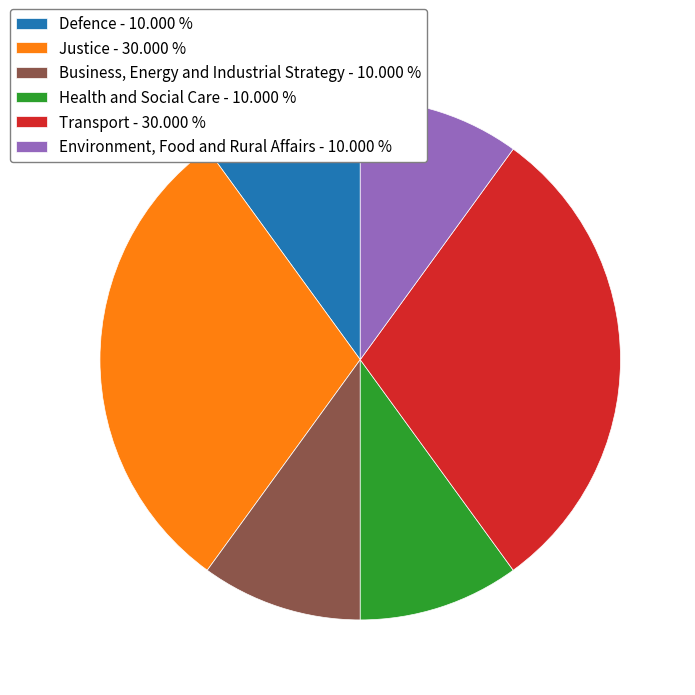

Approximately how many times larger is the value at Business, Energy and Industrial Strategy - 10.000 % compared to Environment, Food and Rural Affairs - 10.000 %?

1.0